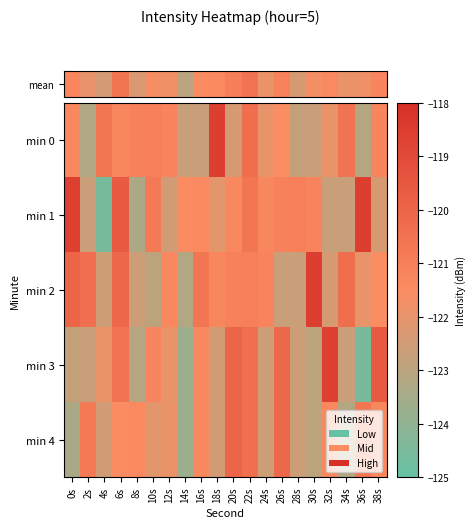

At how many categories does at least one series exceed -122?

20